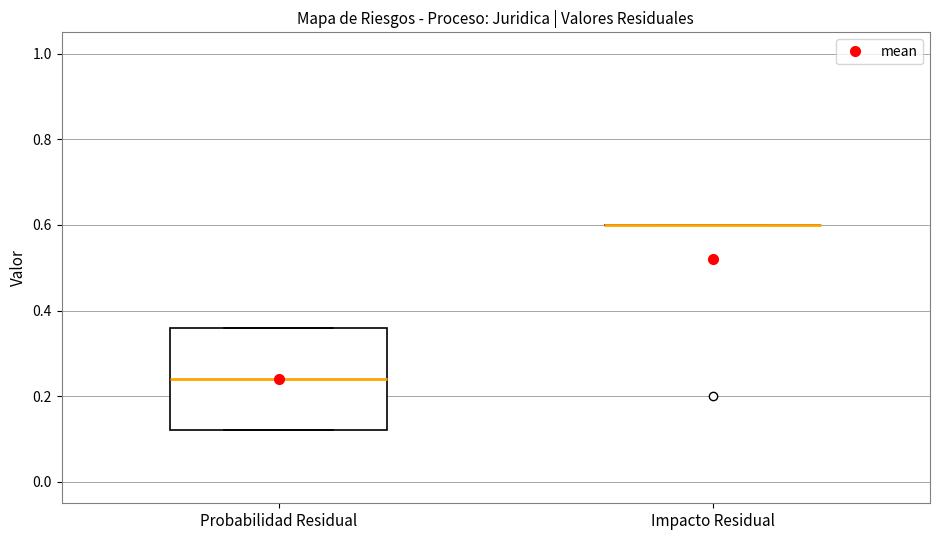

Which box is the tallest, from its lower edge to its upper edge?

Probabilidad Residual